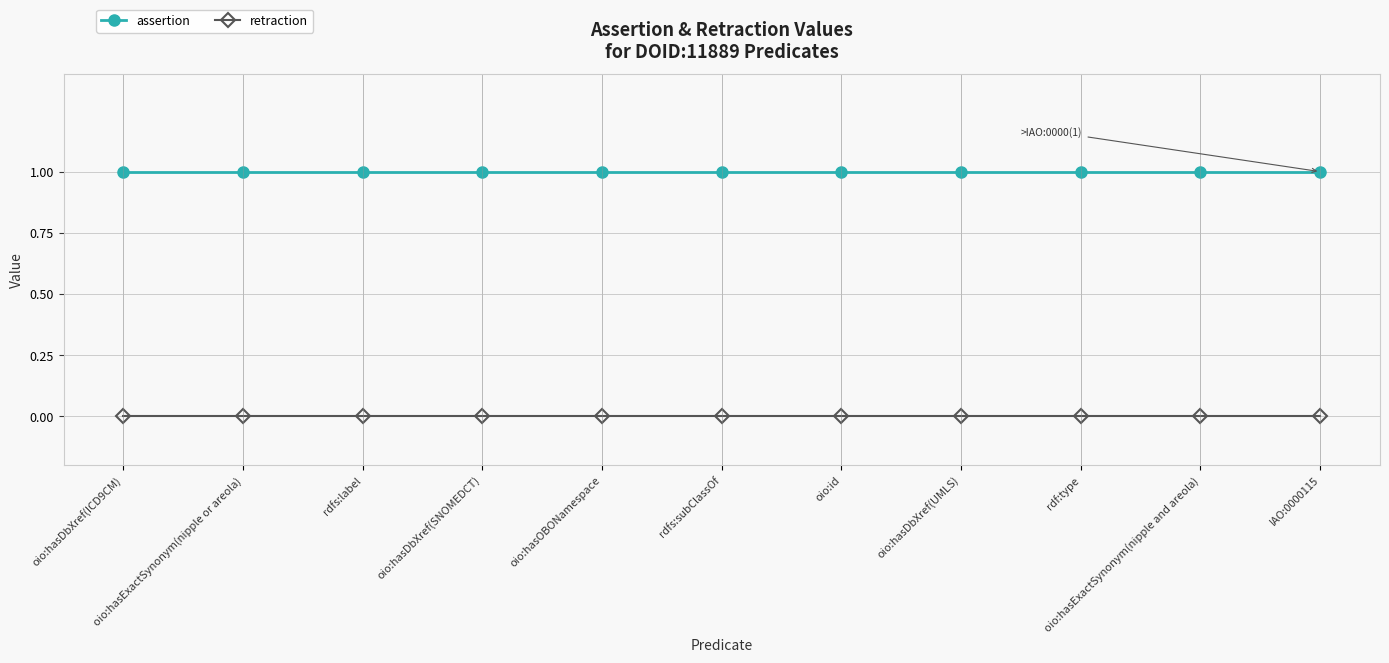

What is the value of the assertion point at the 3rd from the left?

1